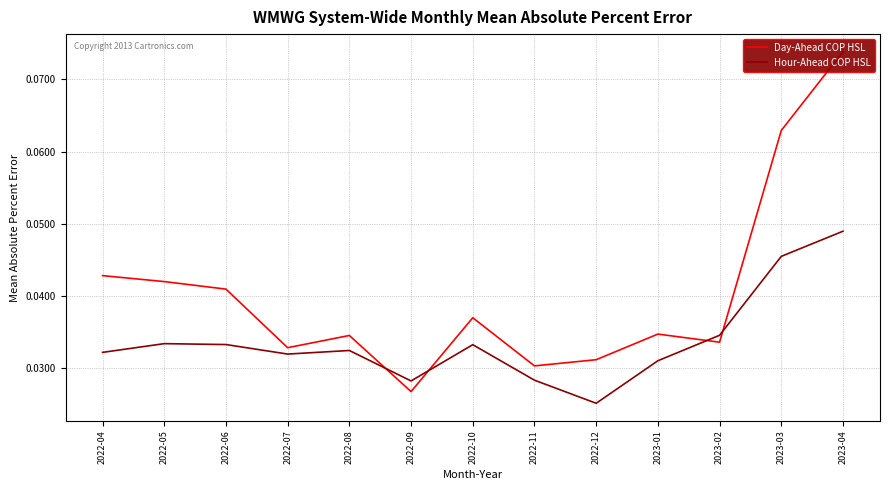

Rank the series at 2022-05 from highest to lowest value.

Day-Ahead COP HSL, Hour-Ahead COP HSL